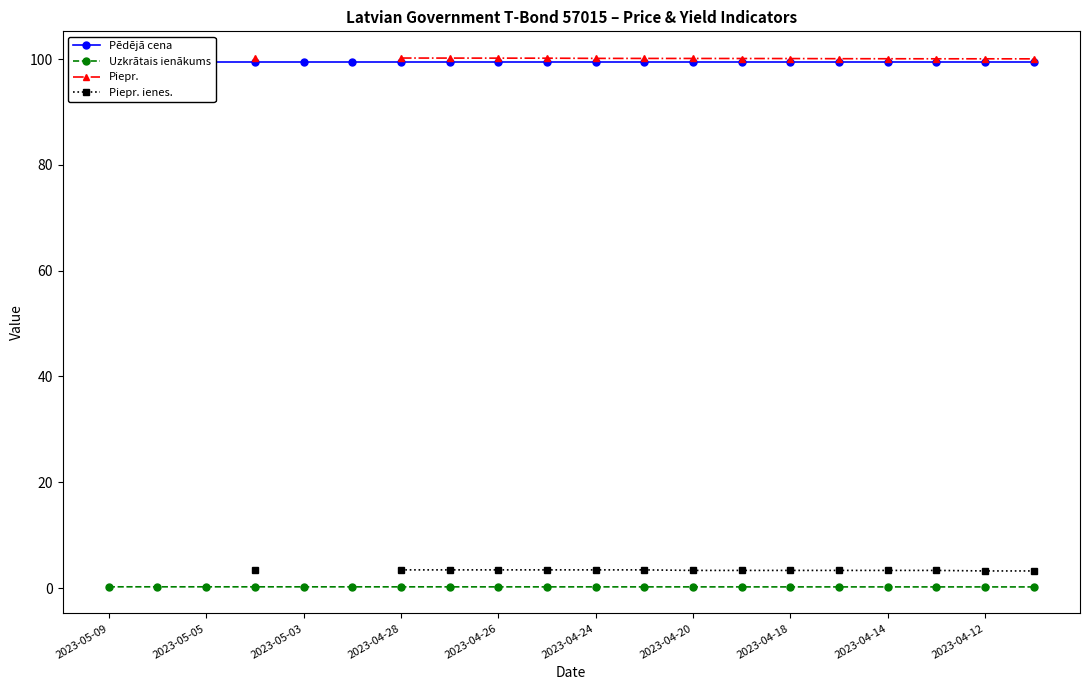

Which series has the widest spread of values?

Uzkrātais ienākums